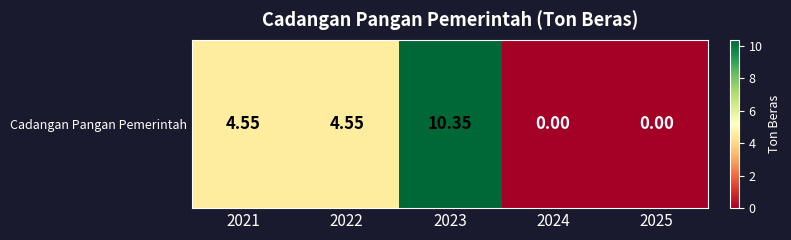

Is it true that the value at 2024 is 0.0?

True